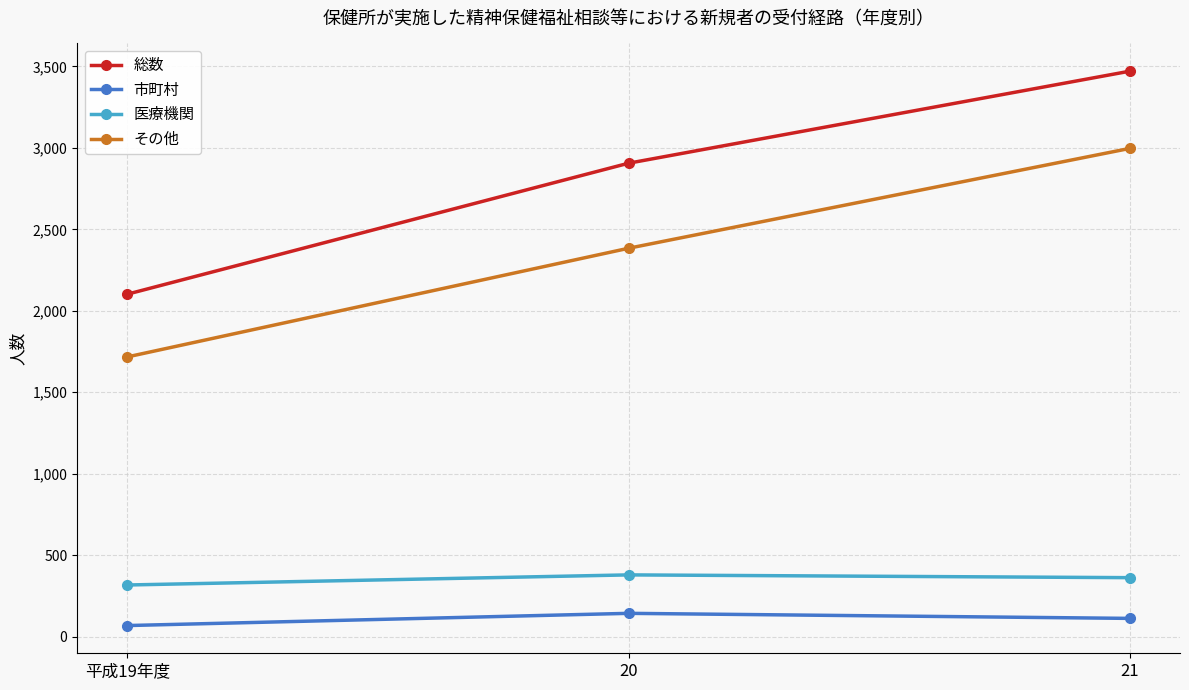

How many lines are shown in the chart?

4